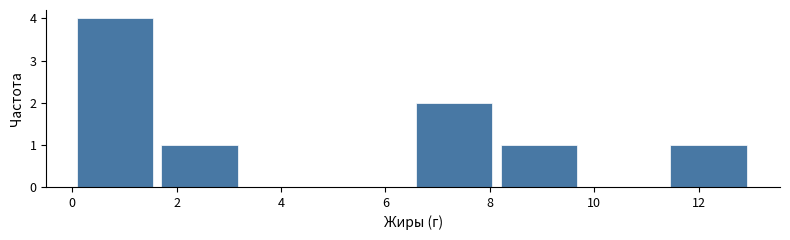

Over which range of the x-axis is the bar tallest?

0.0 to 1.6